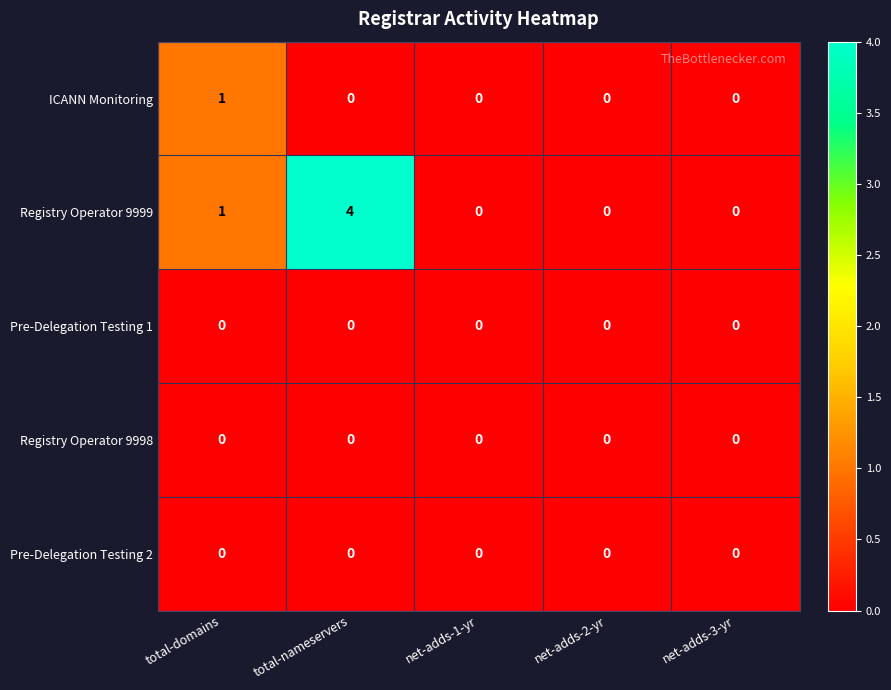

What is the greatest value displayed?

4